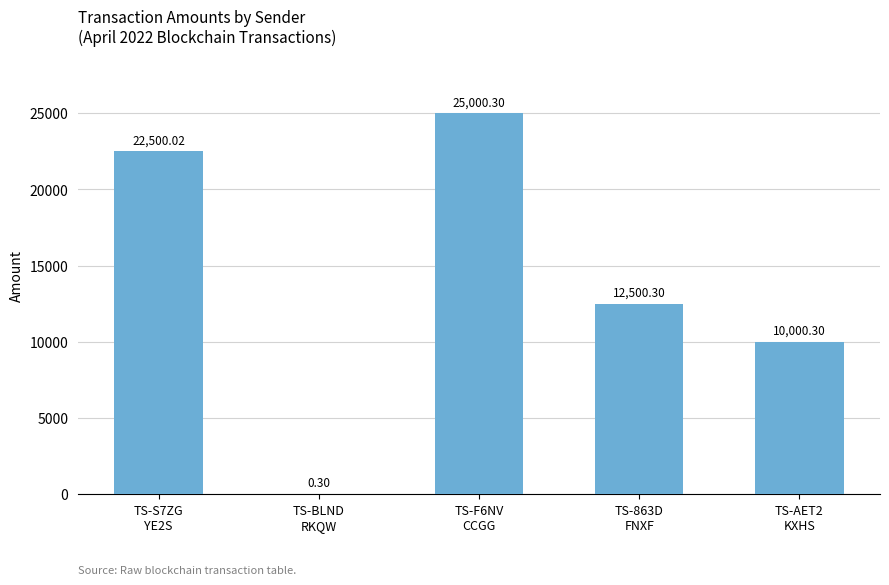

At which category does the chart reach its peak across all series?

TS-F6NV
CCGG